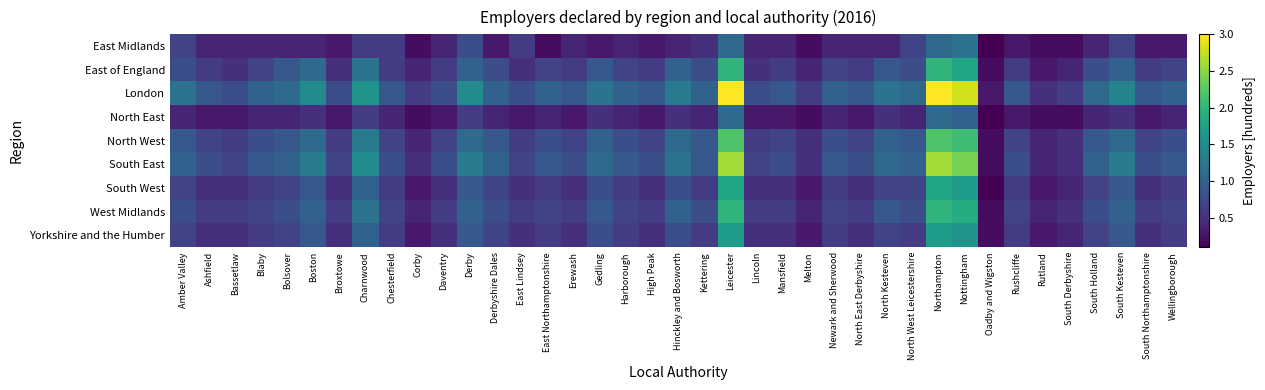

List the series in order of their peak value, lowest first.

North East, East Midlands, Yorkshire and the Humber, South West, East of England, West Midlands, North West, South East, London